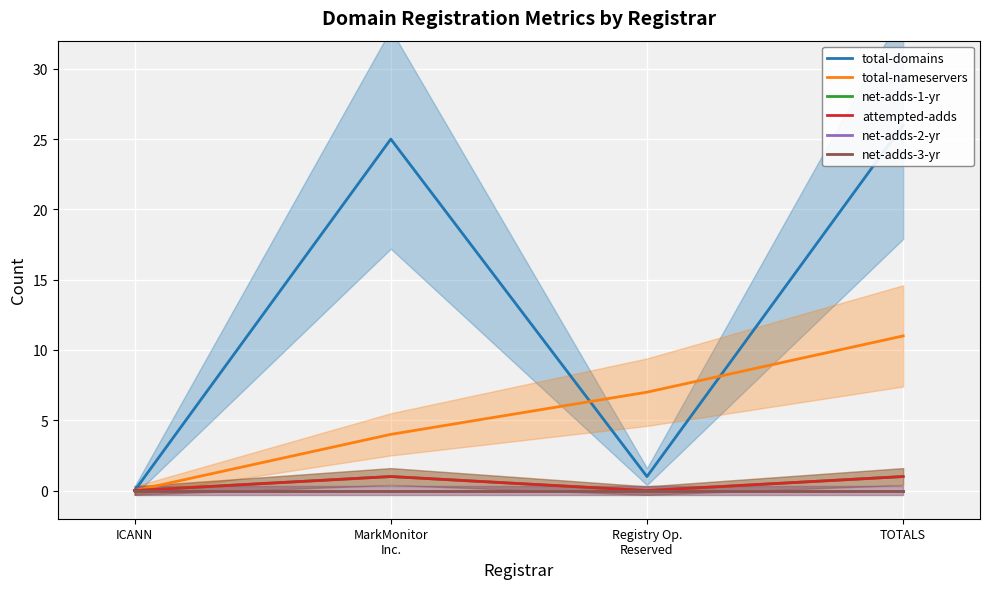

What is the difference between the highest and lowest values at Registry Op.
Reserved?

7